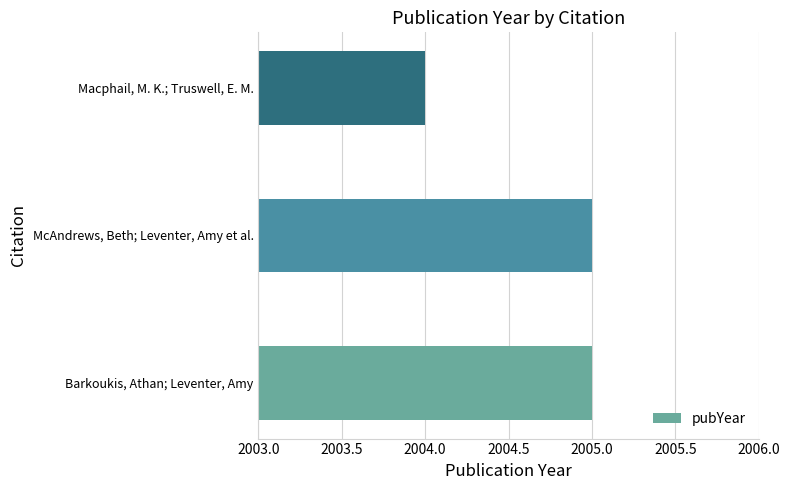

Count the values in the range 2004 to 2005.

3